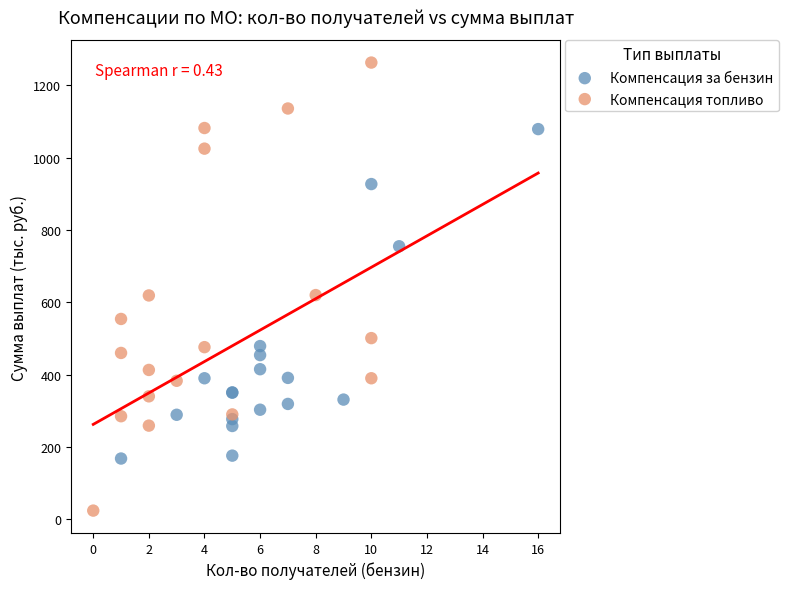

Which series has the largest Y range (max minus min)?

Компенсация топливо